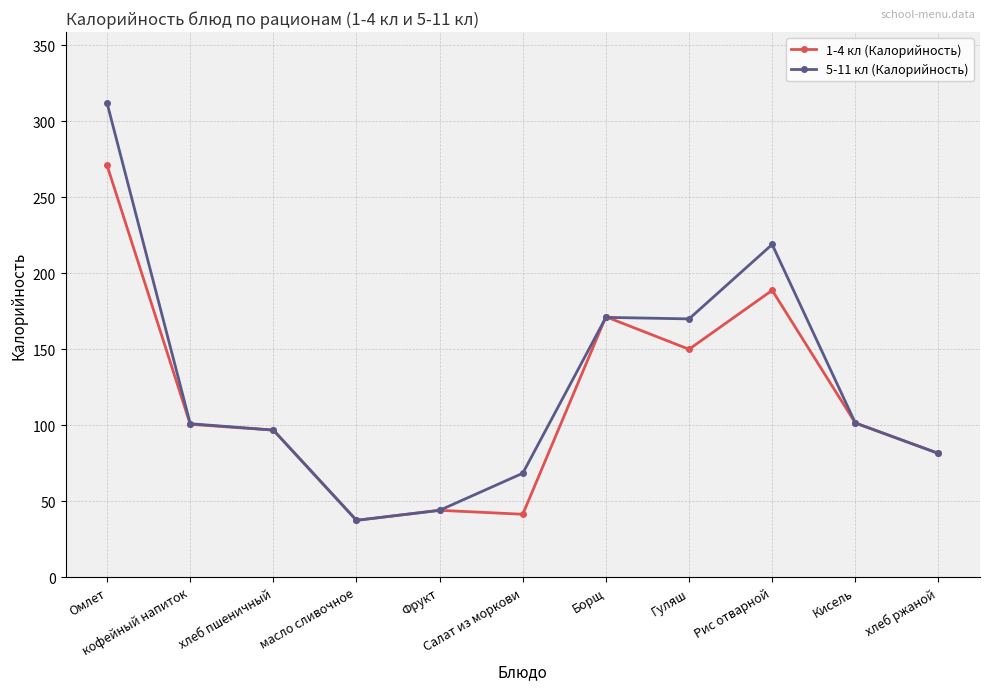

What value does the 5-11 кл (Калорийность) series have at Салат из моркови?

68.4